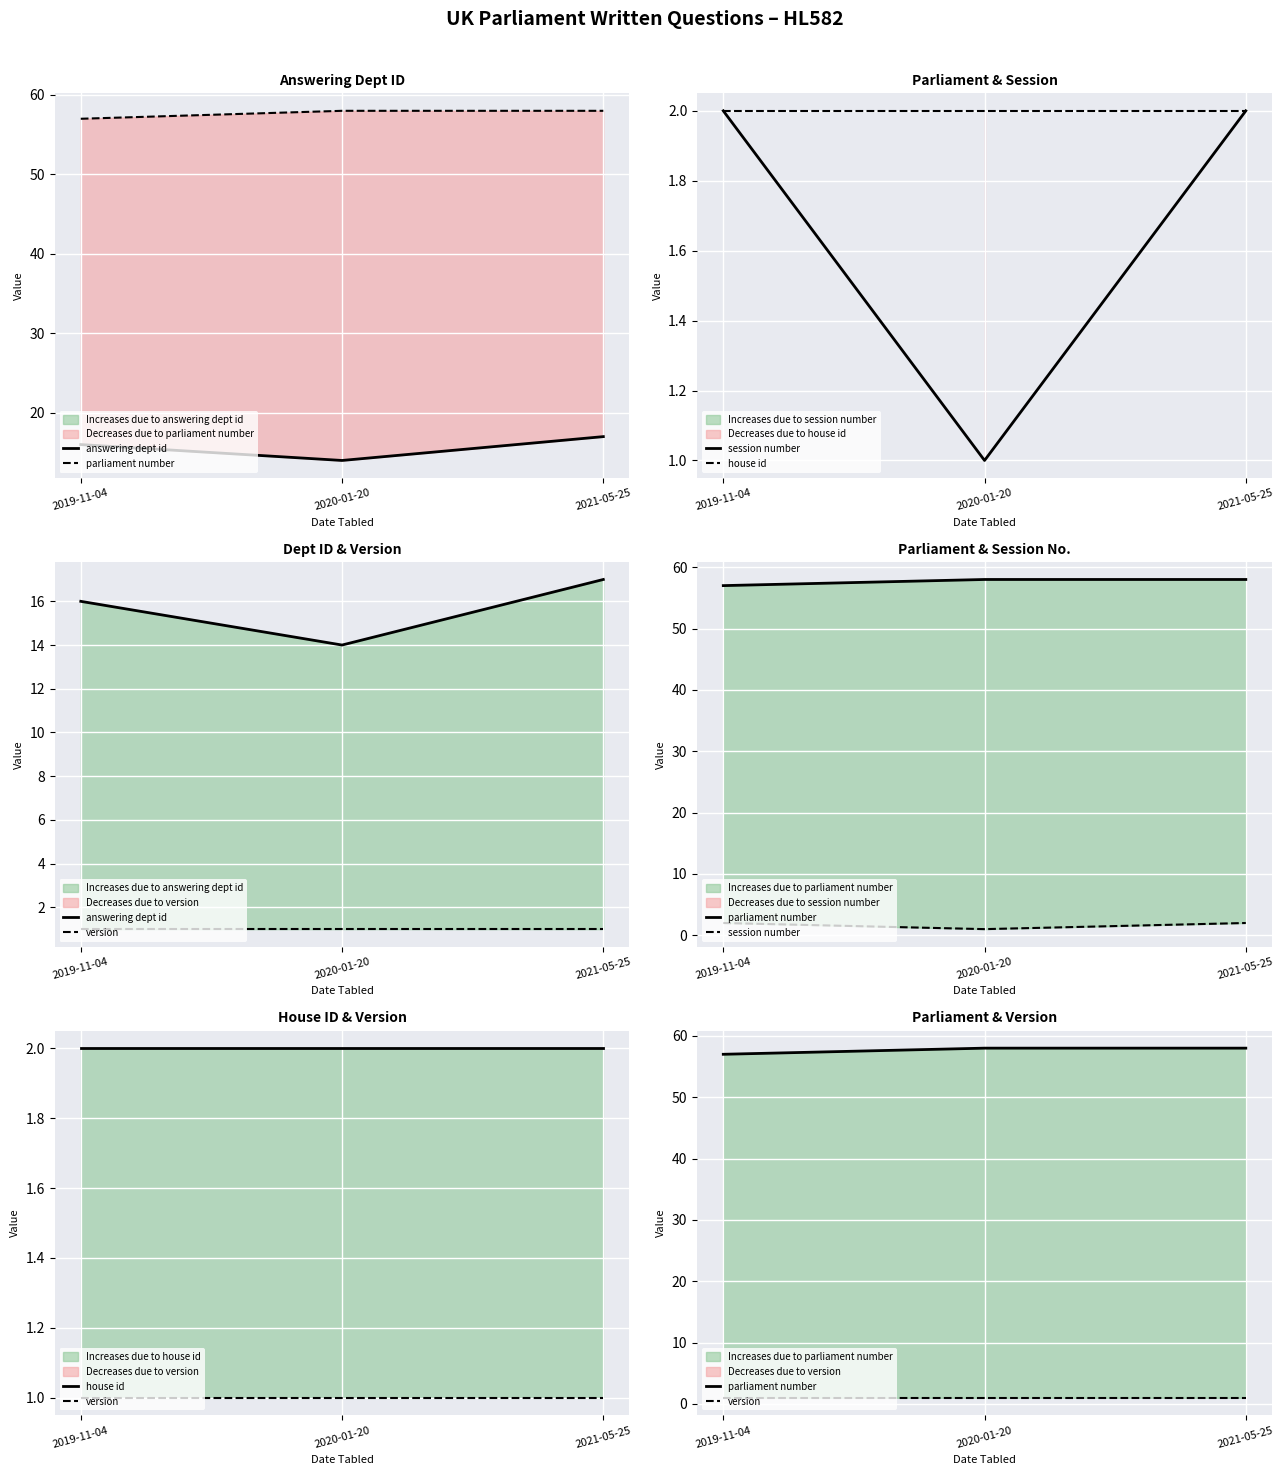

Is it true that version equals 1 at 2020-01-20?

True